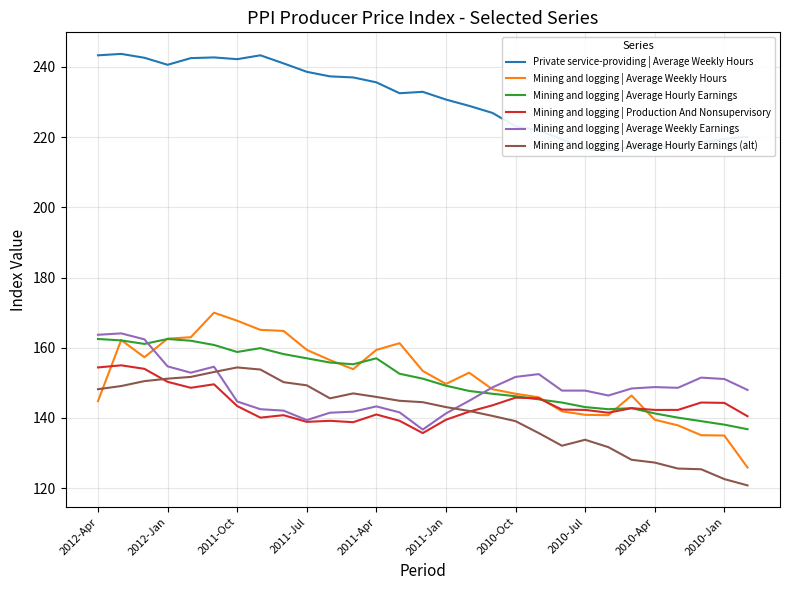

Reading left to right, what are all the values shown in this chart?

Private service-providing | Average Weekly Hours: 243.3	243.7	242.6	240.6	242.5	242.7	242.2	243.3	241.0	238.6	237.3	237.0	235.6	232.5	232.9	230.7	228.9	226.9	223.1	221.9	219.4	216.6	216.2	217.3	217.0	217.6	218.4	219.5	220.1
Mining and logging | Average Weekly Hours: 144.8	162.2	157.3	162.6	163.0	170.0	167.7	165.1	164.8	159.4	156.5	153.9	159.4	161.3	153.4	149.7	152.9	148.2	146.9	145.9	141.9	140.9	140.8	146.4	139.5	137.9	135.1	135.0	125.9
Mining and logging | Average Hourly Earnings: 162.5	162.1	161.1	162.5	162.0	160.8	158.8	159.9	158.2	157.0	155.8	155.3	157.0	152.6	151.2	149.2	147.7	146.9	146.2	145.3	144.4	143.1	142.5	142.8	141.3	140.1	139.1	138.1	136.8
Mining and logging | Production And Nonsupervisory: 154.4	155.0	154.0	150.3	148.6	149.6	143.4	140.1	140.8	138.9	139.2	138.8	141.0	139.2	135.7	139.5	141.8	143.6	145.8	145.6	142.4	142.3	141.5	142.8	142.3	142.3	144.4	144.3	140.5
Mining and logging | Average Weekly Earnings: 163.7	164.1	162.4	154.7	152.9	154.6	144.7	142.5	142.1	139.4	141.5	141.8	143.3	141.6	136.7	141.3	144.9	148.7	151.7	152.5	147.8	147.8	146.4	148.4	148.8	148.6	151.5	151.1	148.0
Mining and logging | Average Hourly Earnings (alt): 148.2	149.1	150.5	151.2	151.7	153.1	154.4	153.8	150.2	149.3	145.6	147.0	146.0	144.9	144.5	143.1	142.0	140.6	139.1	135.7	132.1	133.8	131.7	128.1	127.3	125.6	125.4	122.6	120.8